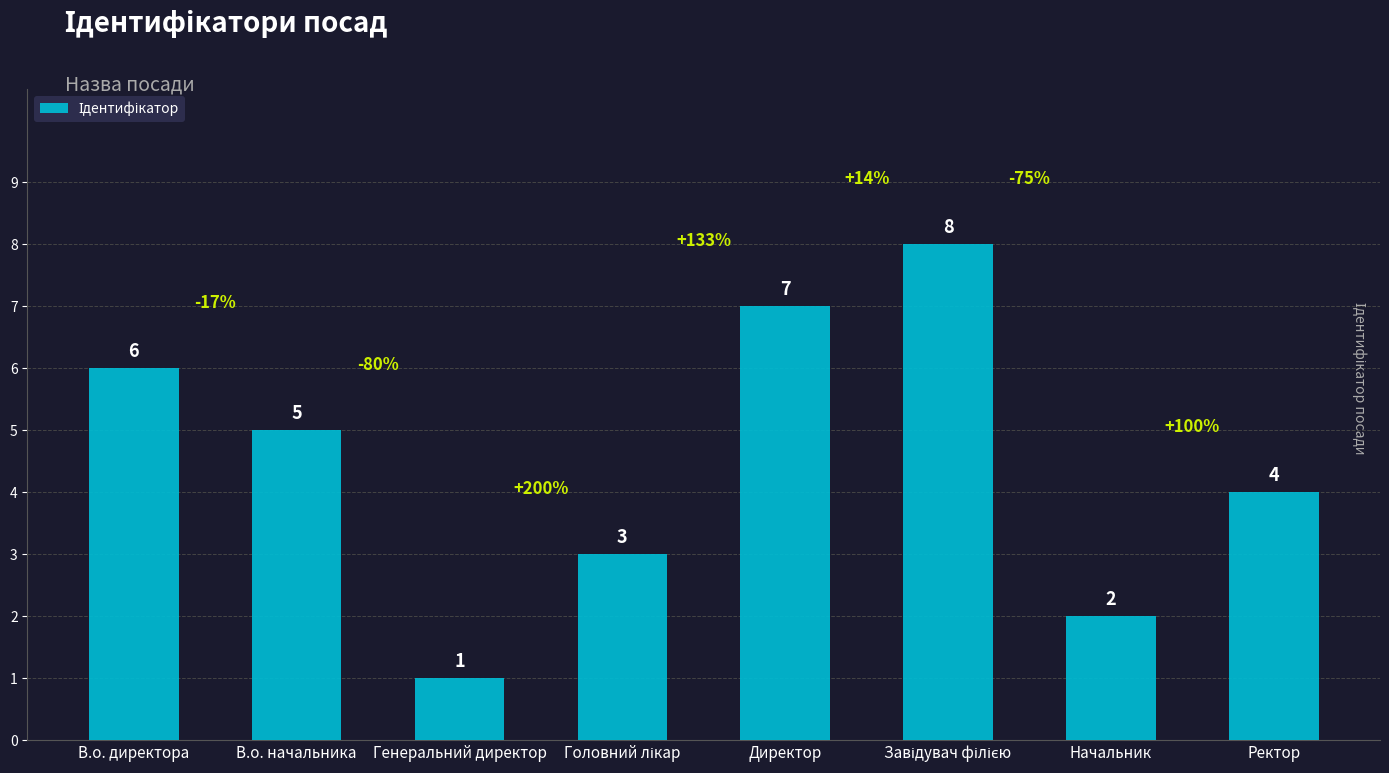

What is the difference between the maximum and minimum values?

7